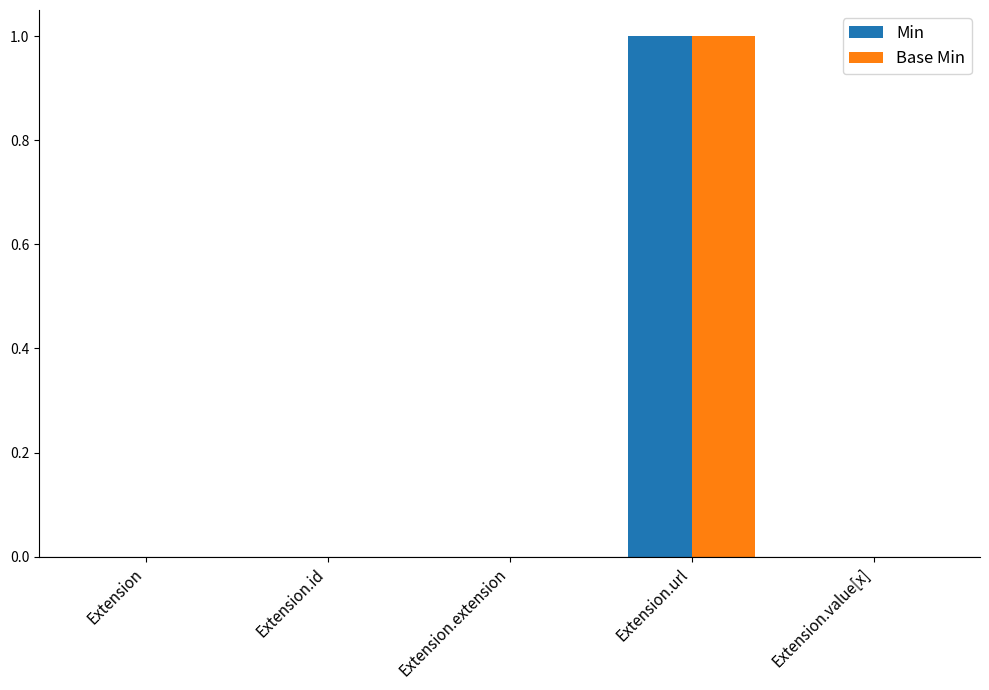

Reading left to right, transcribe all the data shown in this chart.

Min: 0	0	0	1	0
Base Min: 0	0	0	1	0